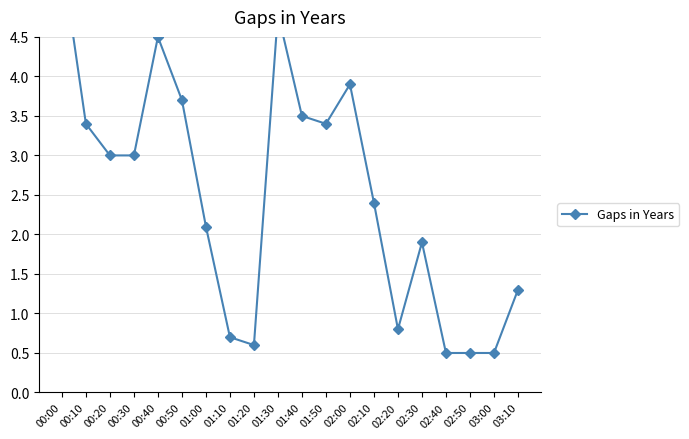

Is it true that the value at 00:40 is 7.2?

False